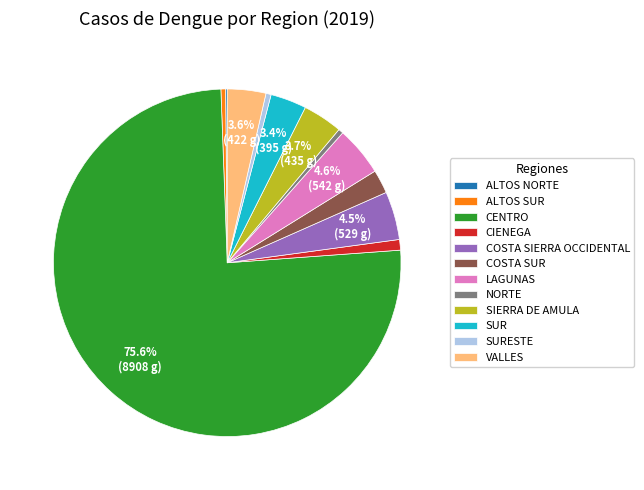

To the nearest percent, what is the difference between the CENTRO and LAGUNAS slice percentages?

71%